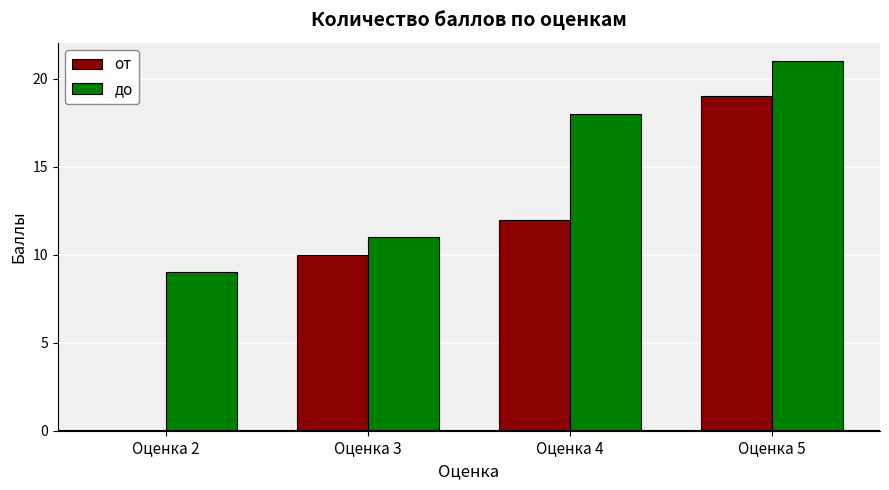

Is it true that до equals 35 at Оценка 5?

False